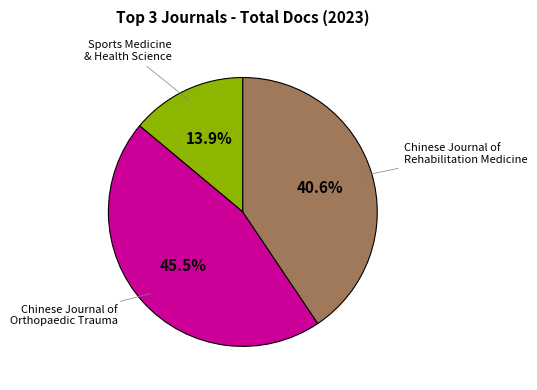

What is the largest slice in the pie chart?

Chinese Journal of Orthopaedic Trauma